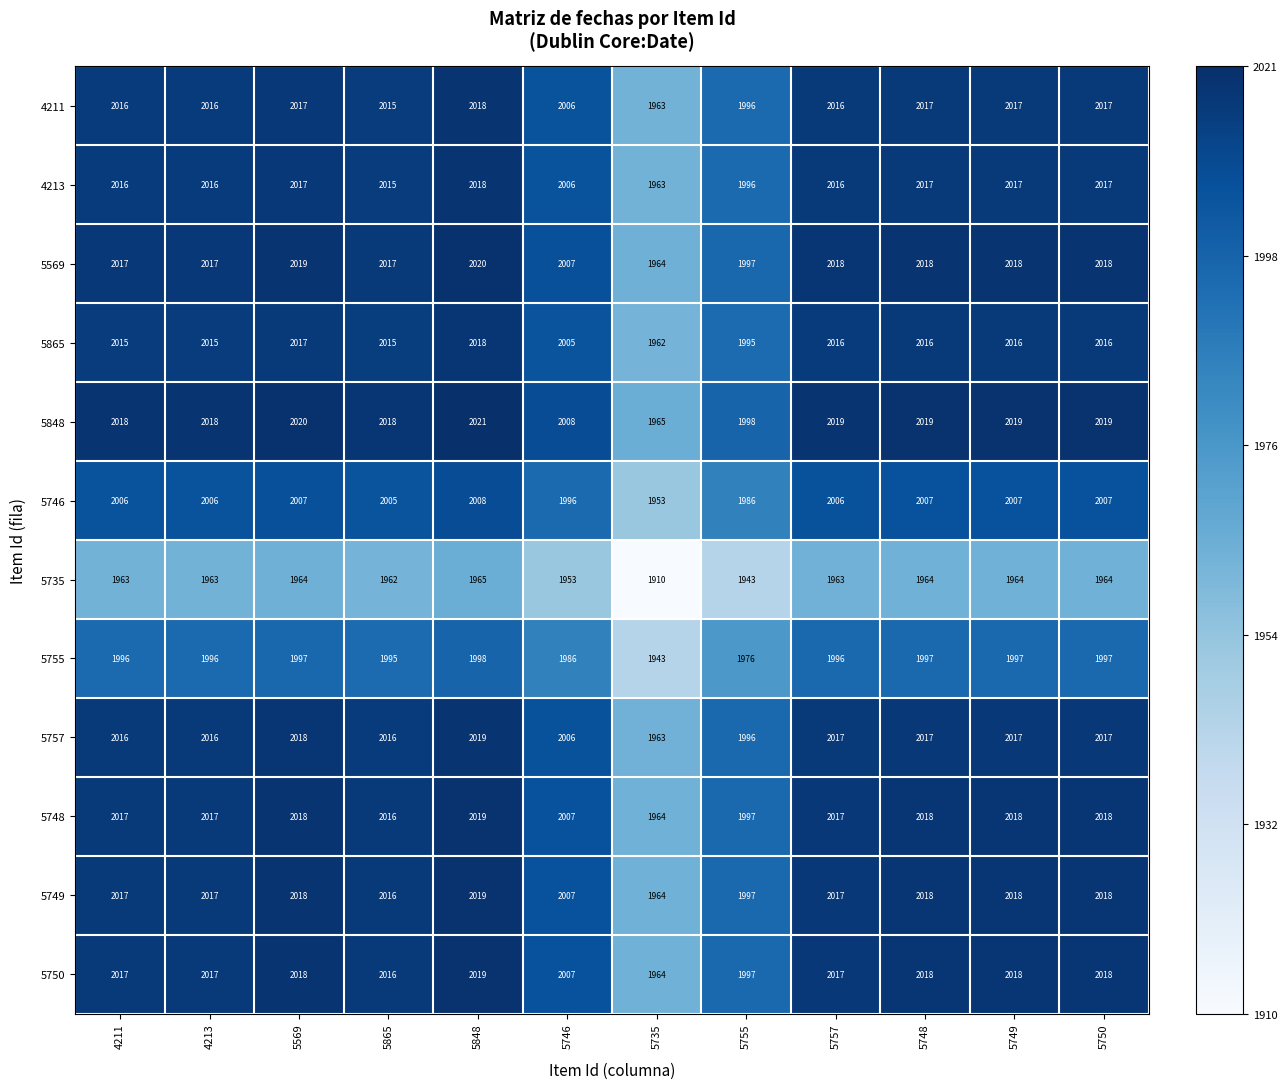

What is the spread (max minus min) of values at 5865?

56